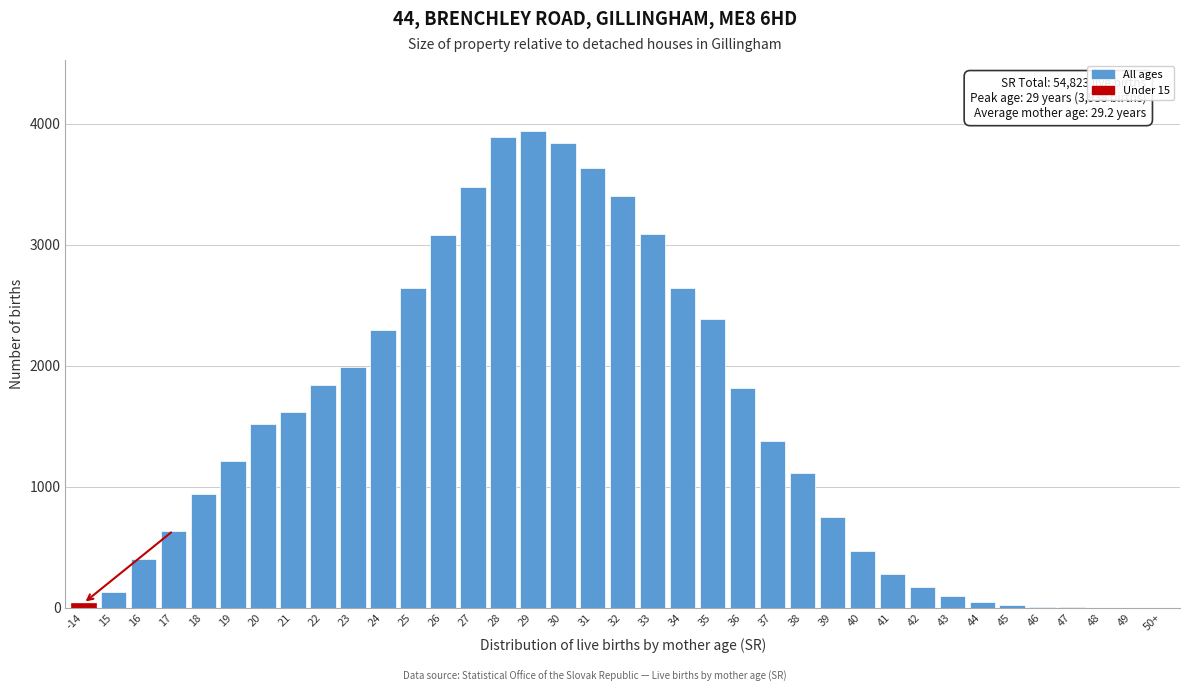

What is the maximum value shown in the chart?

3938